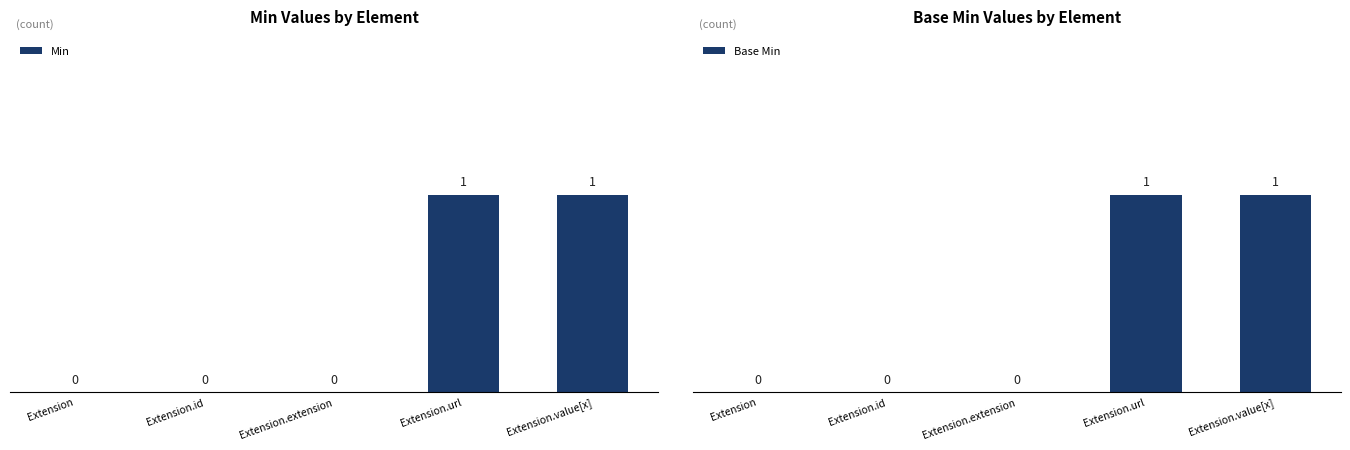

Reading left to right, transcribe all the data shown in this chart.

Min: 0	0	0	1	1
Base Min: 0	0	0	1	1